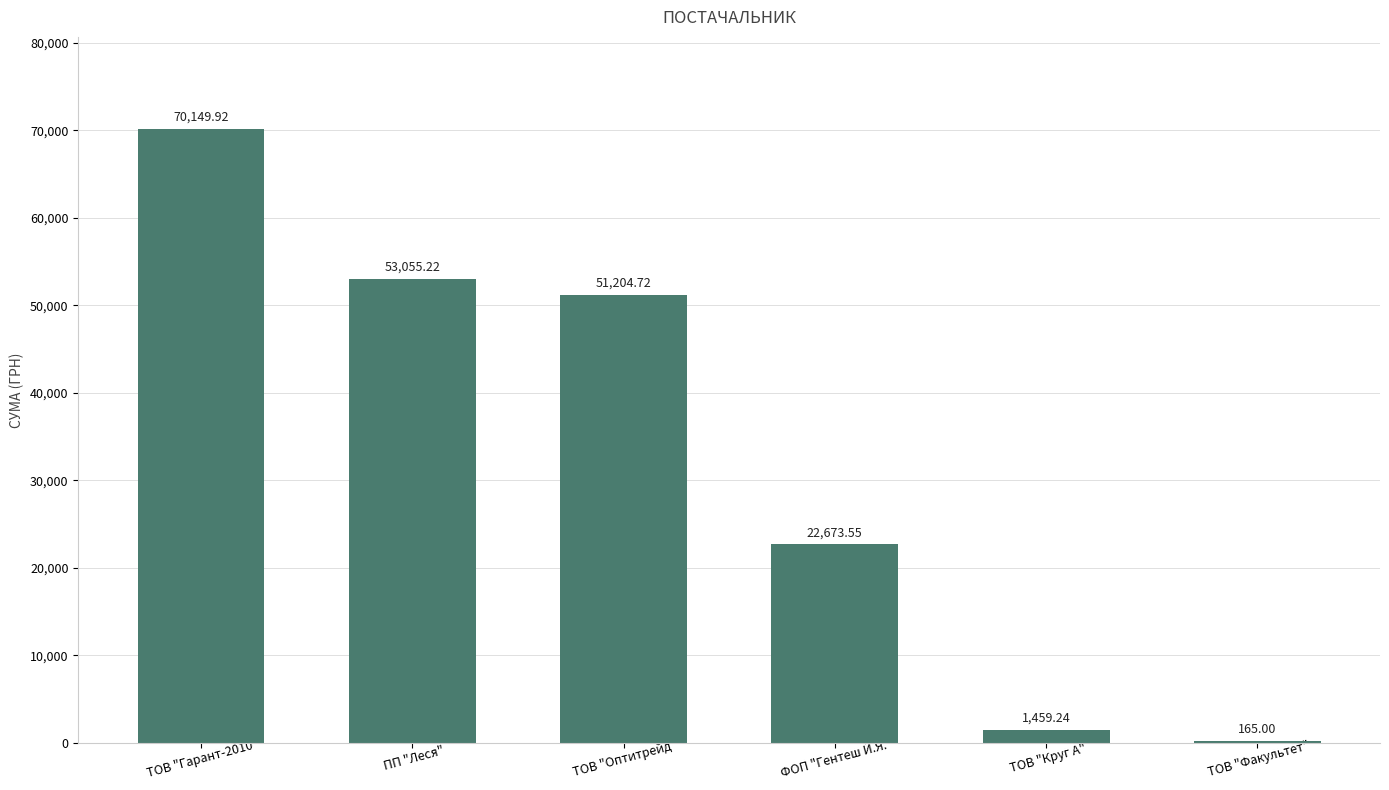

What is the sum of the values at ТОВ "Факультет" and ТОВ "Оптитрейд"?

51369.7